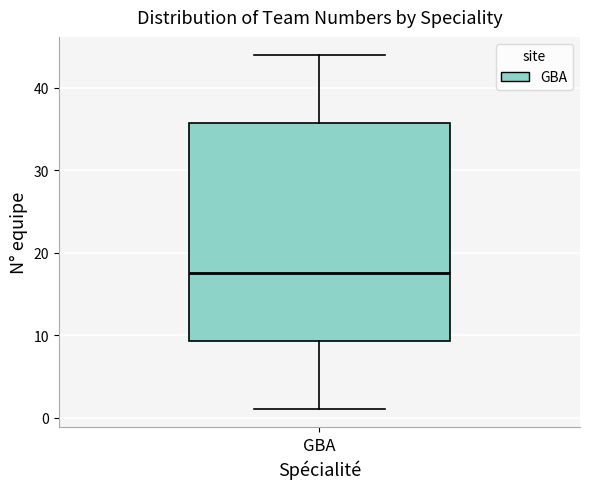

Where is the upper edge of the box for GBA on the y-axis? The values are not printed on the chart, so give them approximately, as read against the axis.

36